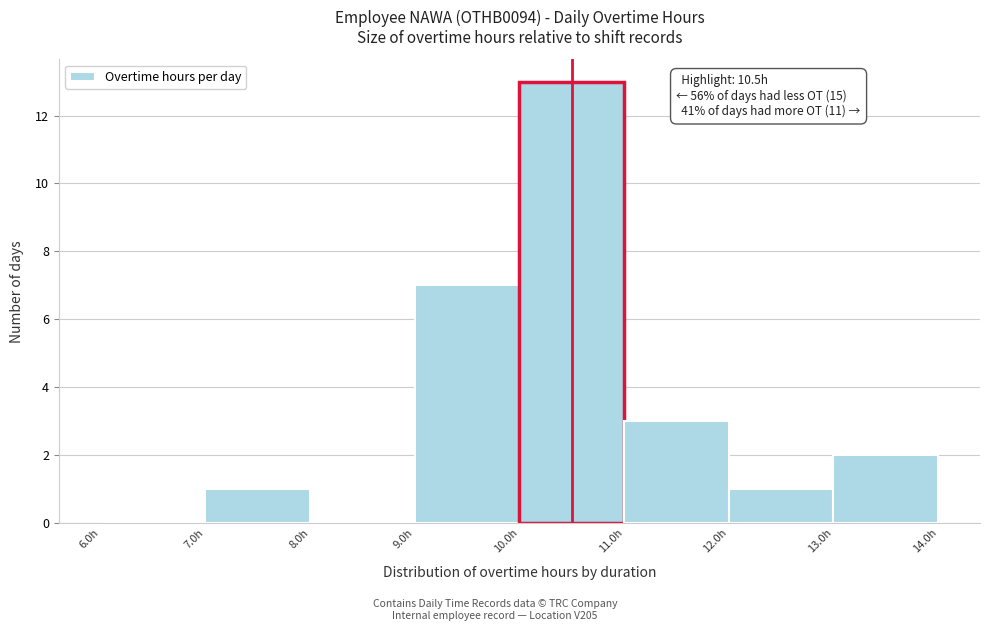

Over which range of the x-axis is the bar tallest?

10 to 11